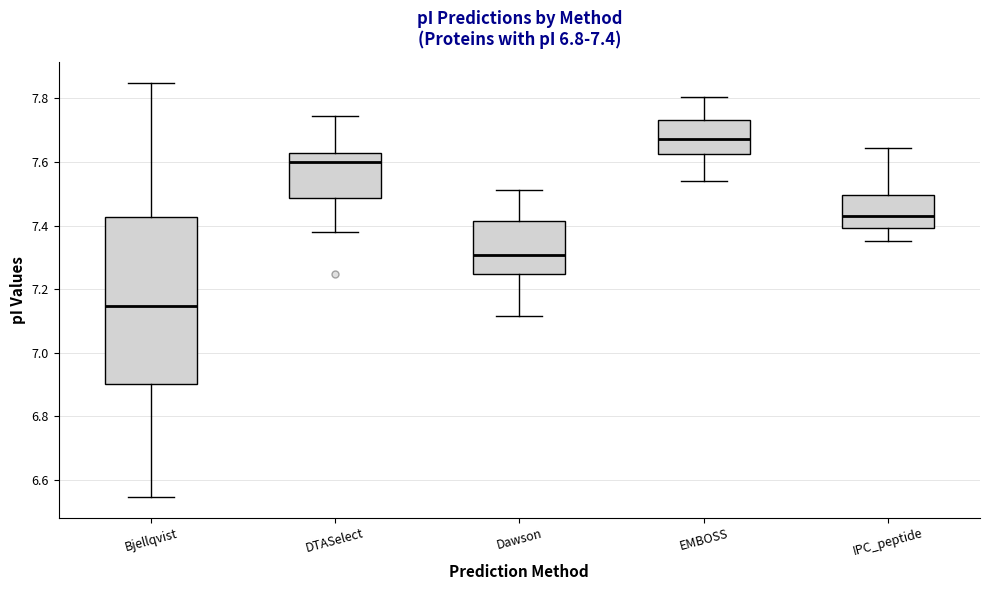

Which box is the tallest, from its lower edge to its upper edge?

Bjellqvist